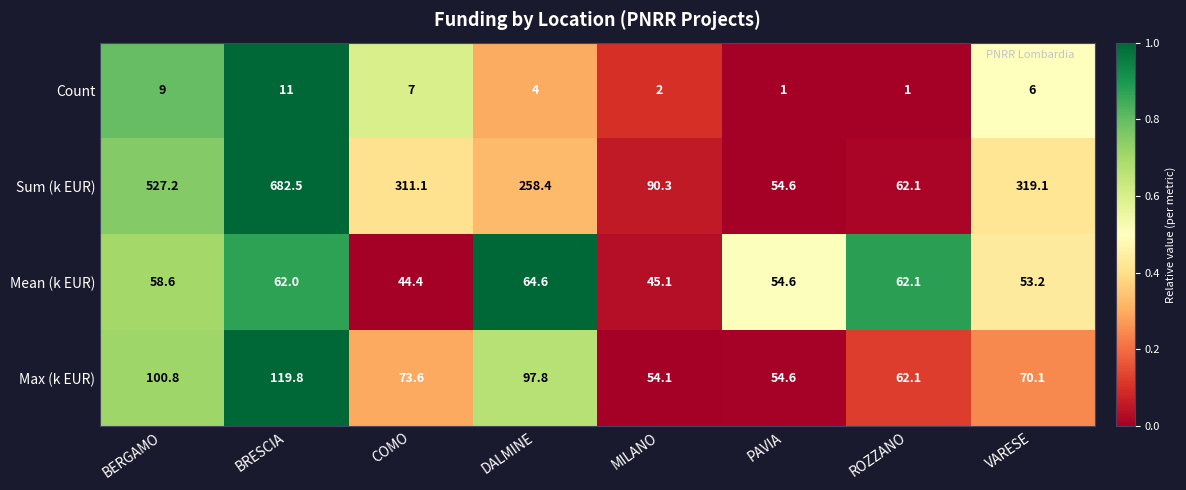

At which category is the sum across all series the highest?

BRESCIA